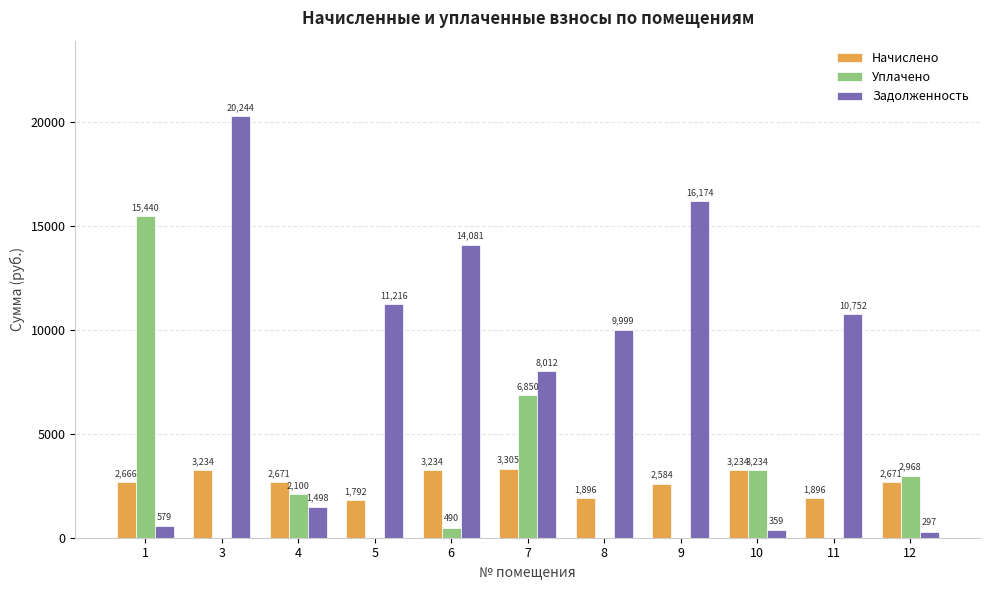

At which label does Начислено first exceed 2671?

3